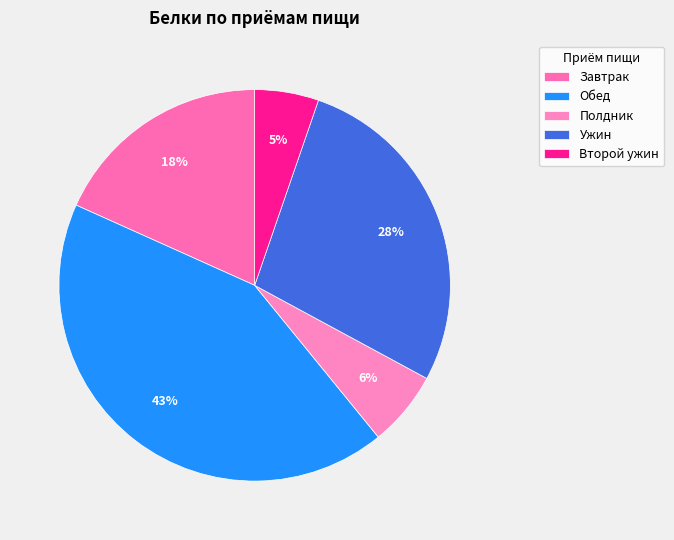

Rank the categories by value from highest to lowest.

Обед, Ужин, Завтрак, Полдник, Второй ужин